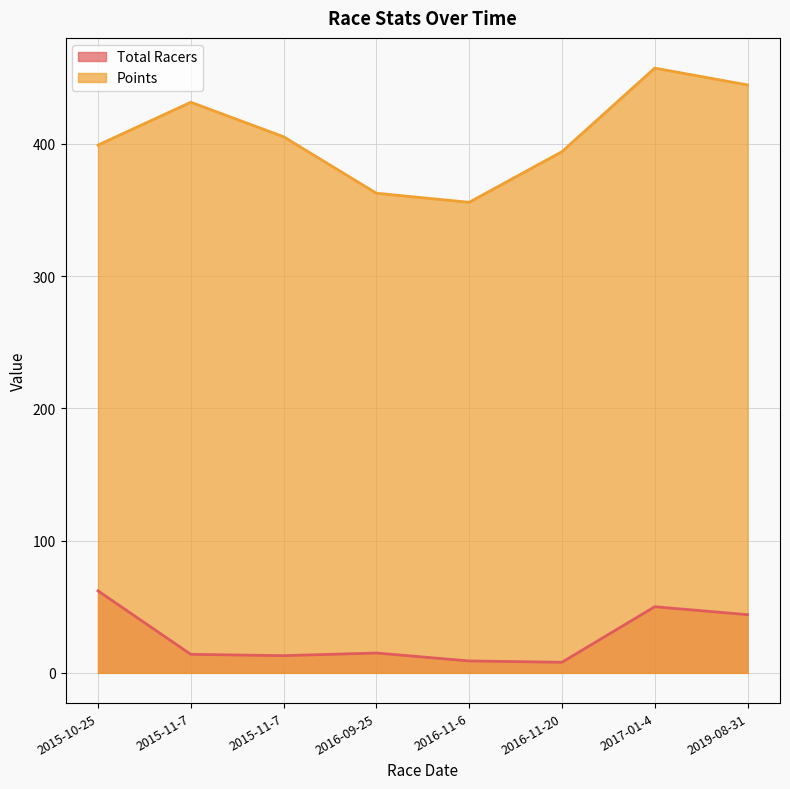

True or false: Points and Total Racers cross at least once.

False